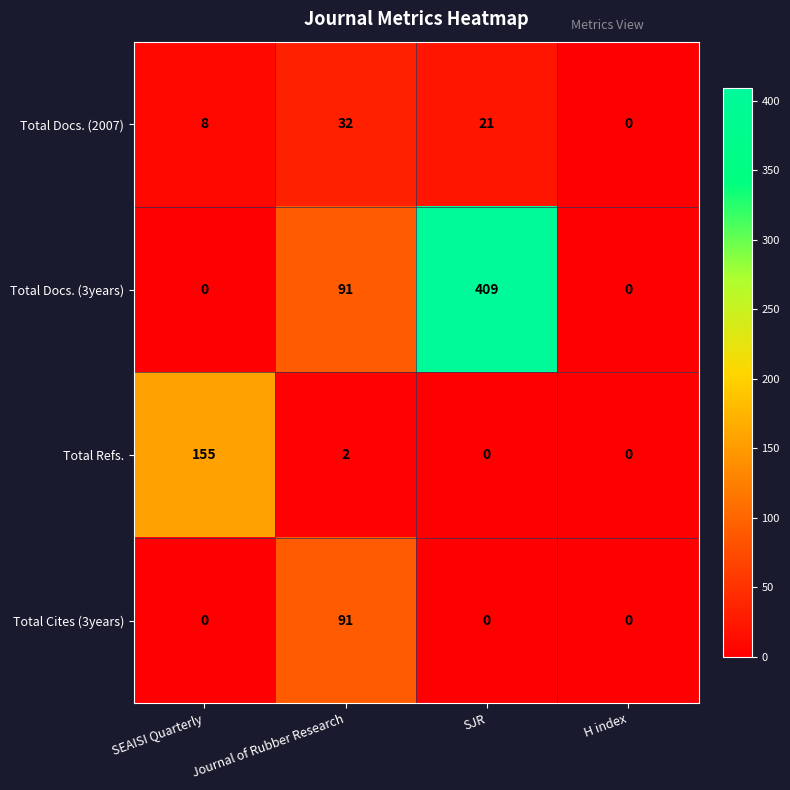

List the series in order of their peak value, lowest first.

Total Docs. (2007), Total Cites (3years), Total Refs., Total Docs. (3years)